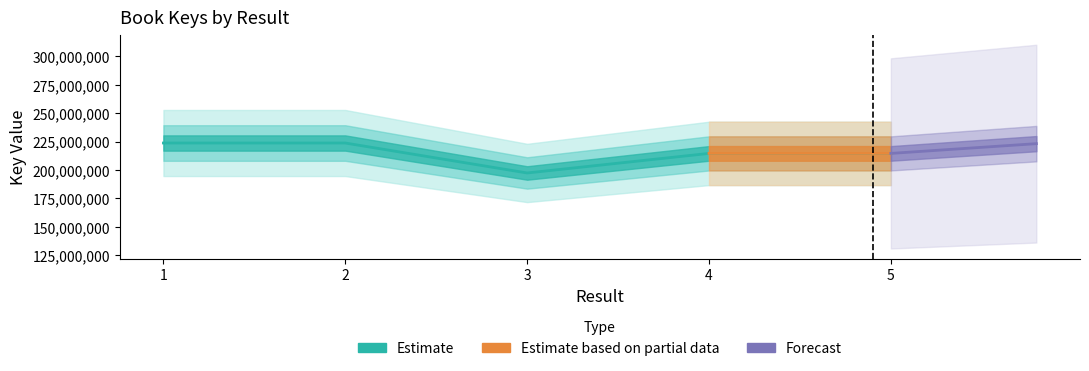

At which category does the chart reach its peak across all series?

1